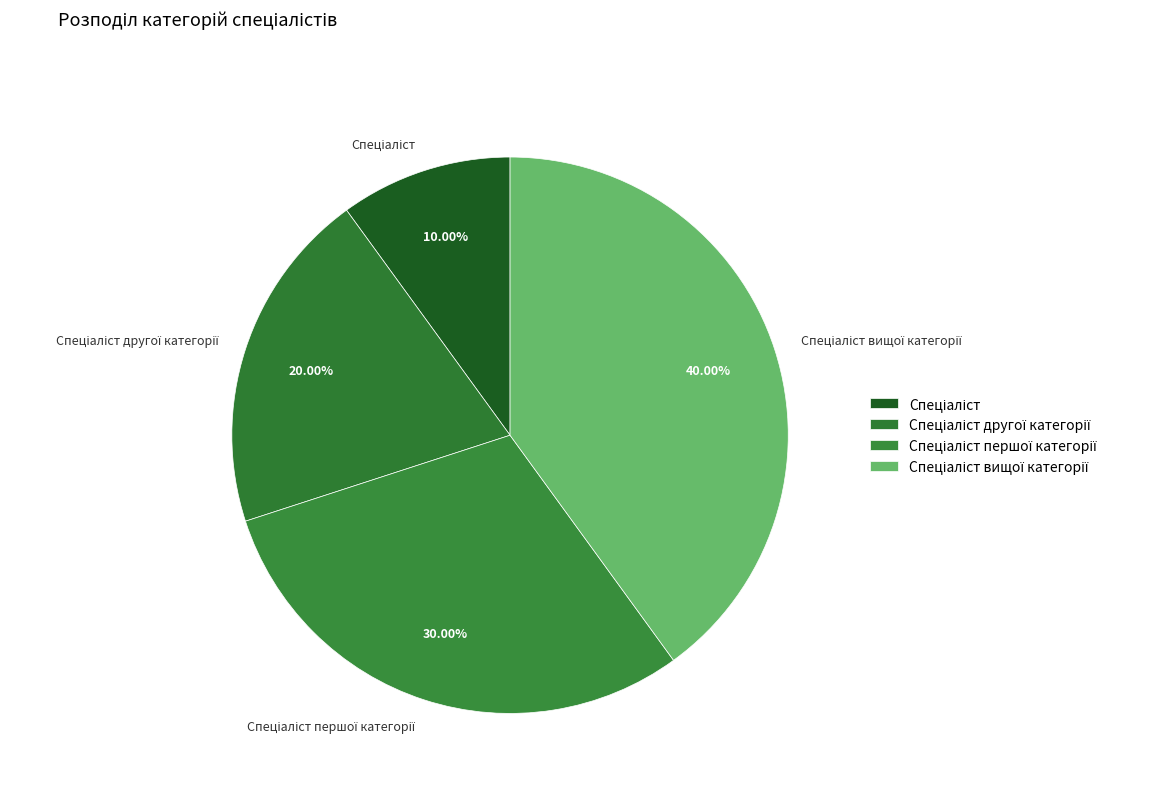

Does any single category account for the majority?

No